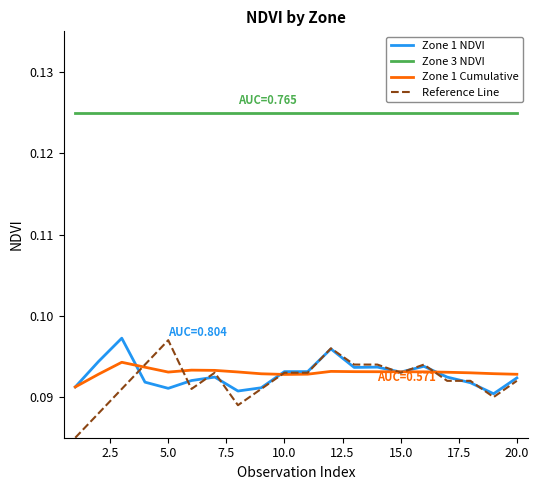

Which series has the largest total across all categories?

Zone 3 NDVI